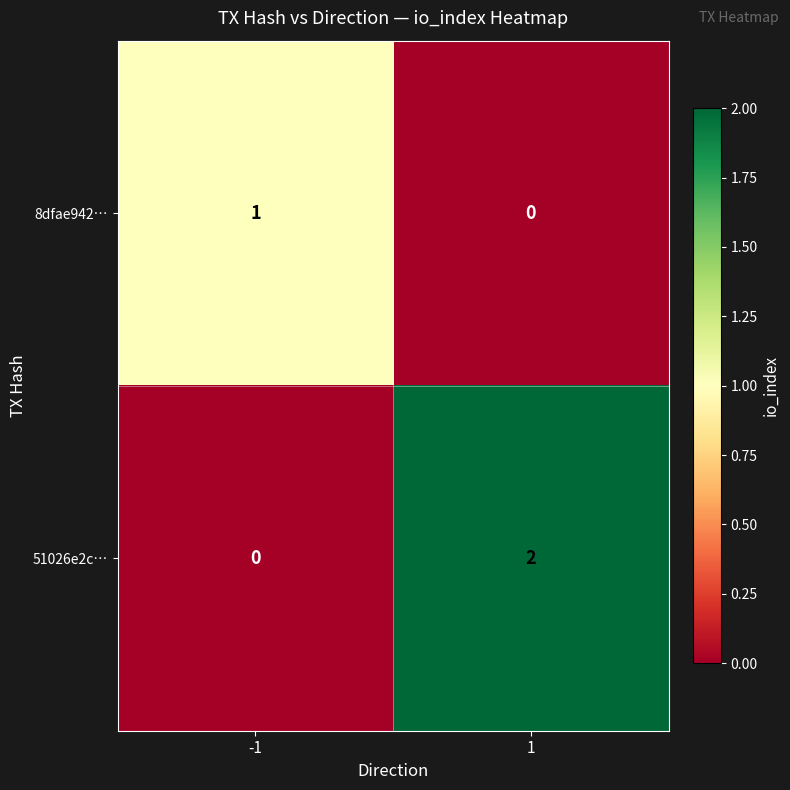

Reading right to left, list all the values displayed in this chart.

8dfae942…: 1=0	-1=1
51026e2c…: 1=2	-1=0